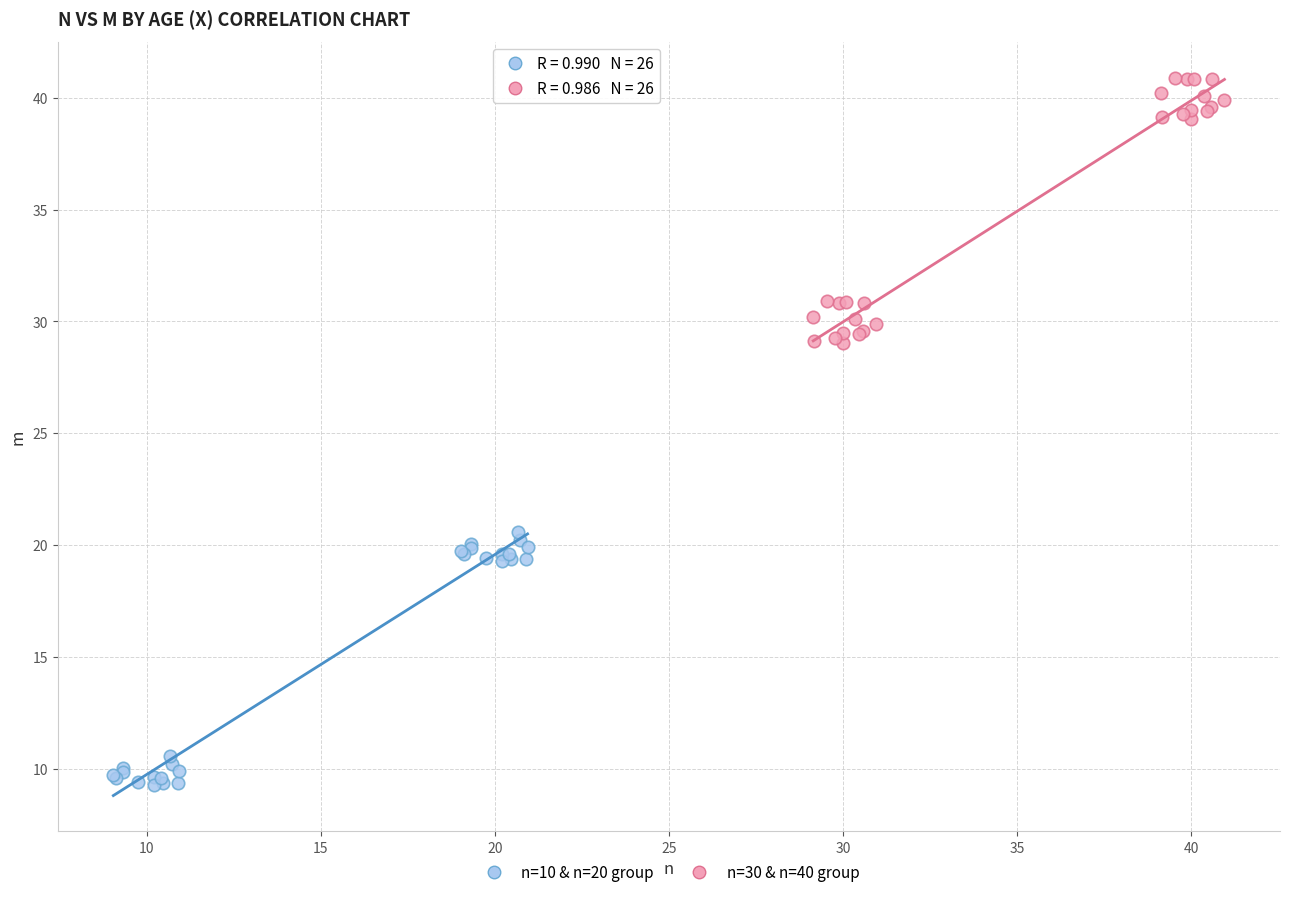

Which series contains the highest Y value?

n=30 & n=40 group